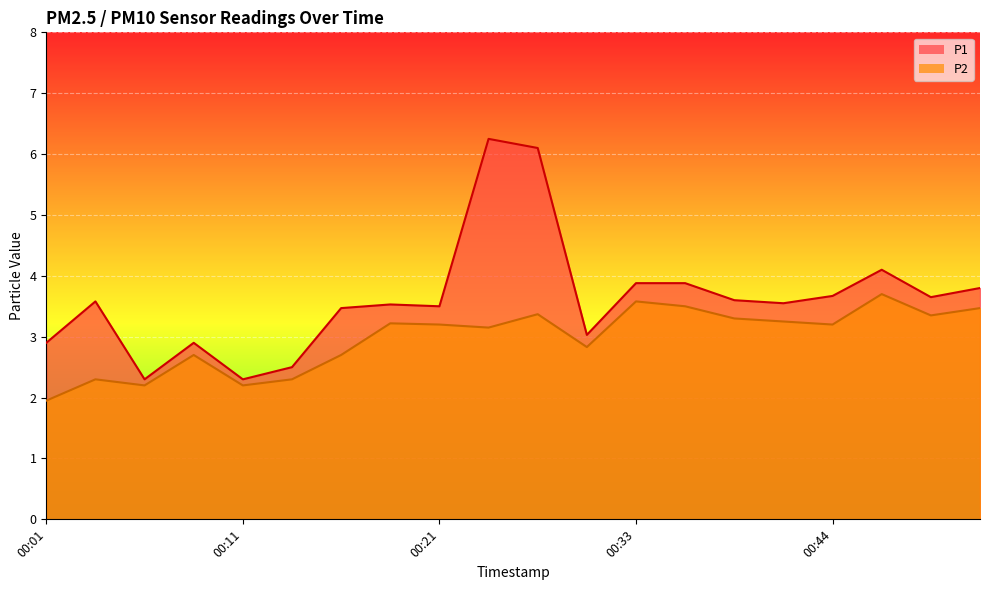

List the series in order of their peak value, lowest first.

P2, P1